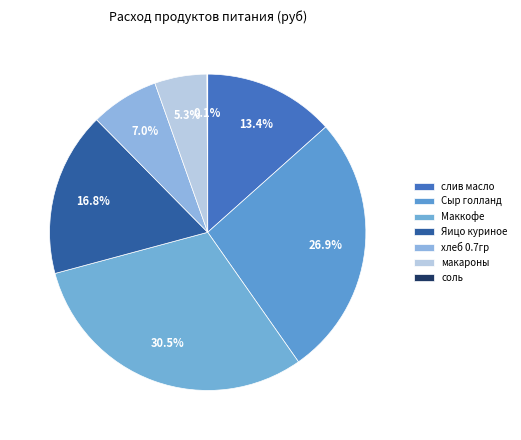

What is the smallest slice in the pie chart?

соль